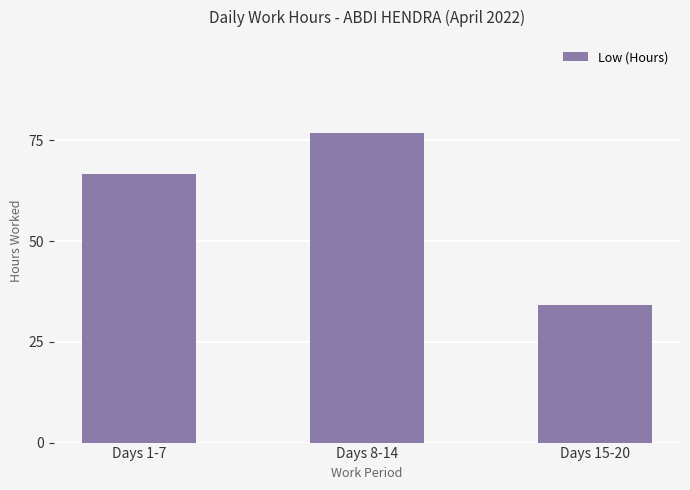

True or false: the data shows 34.1 at Days 15-20.

True